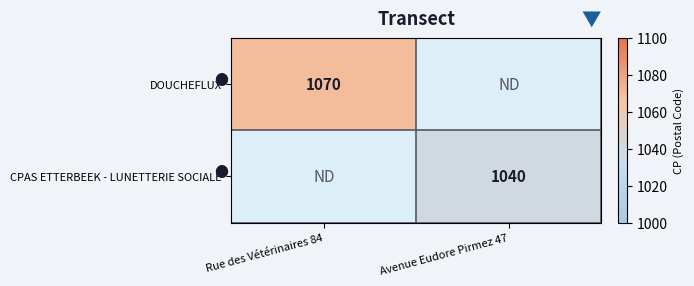

True or false: DOUCHEFLUX has a value of 556.9 at Rue des Vétérinaires 84.

False